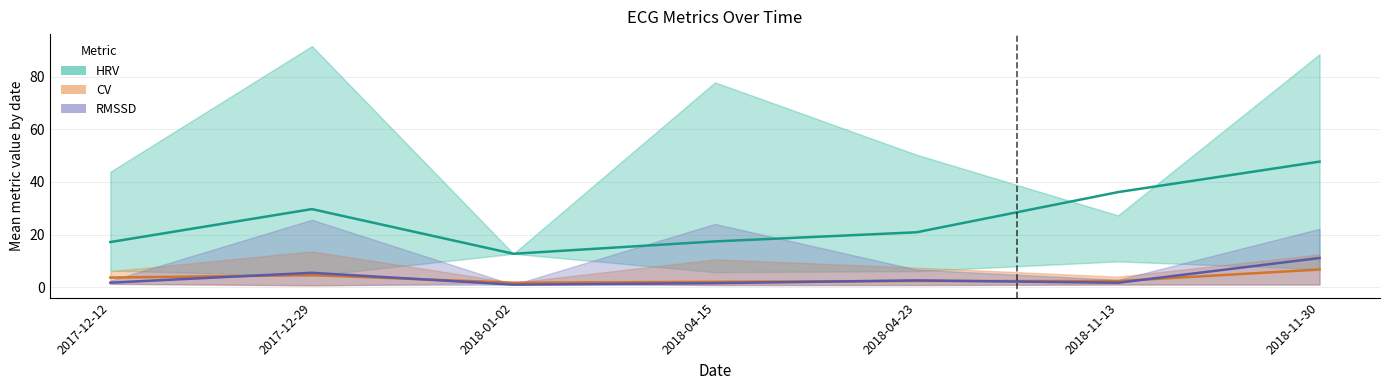

True or false: RMSSD (mean) has more than 0 points higher than both neighbors.

True